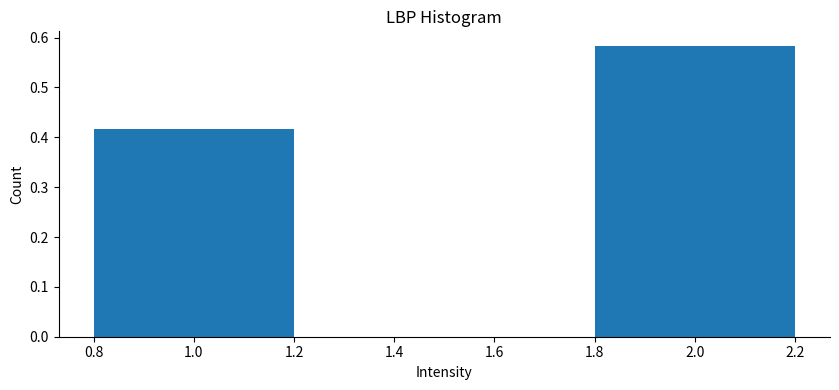

Which category has the highest value across all series?

2.0